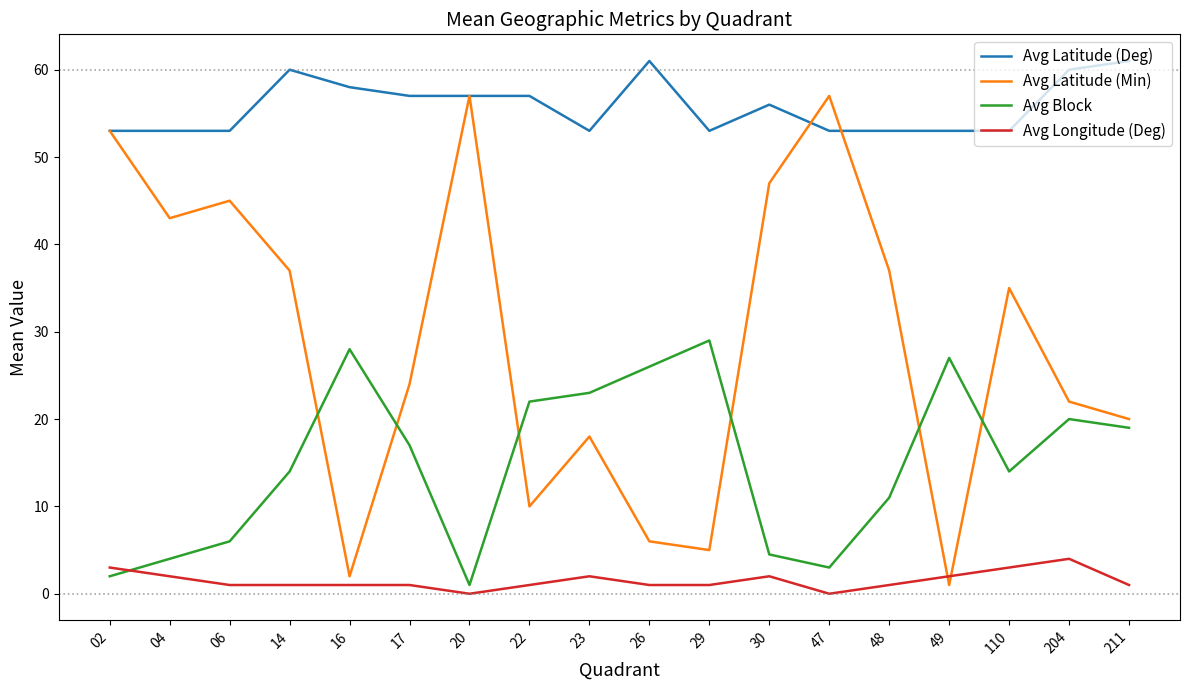

List the series in order of their peak value, highest first.

Avg Latitude (Deg), Avg Latitude (Min), Avg Block, Avg Longitude (Deg)